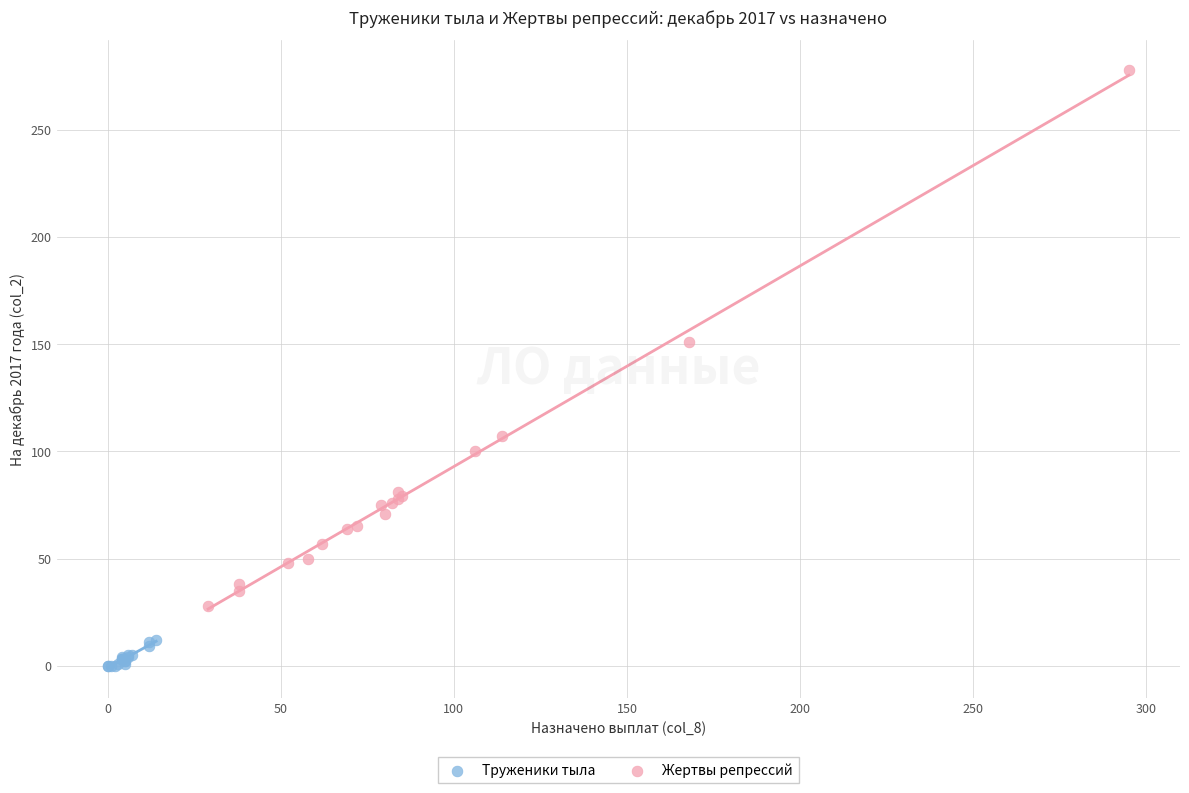

Which series has the widest spread of Y values?

Жертвы репрессий